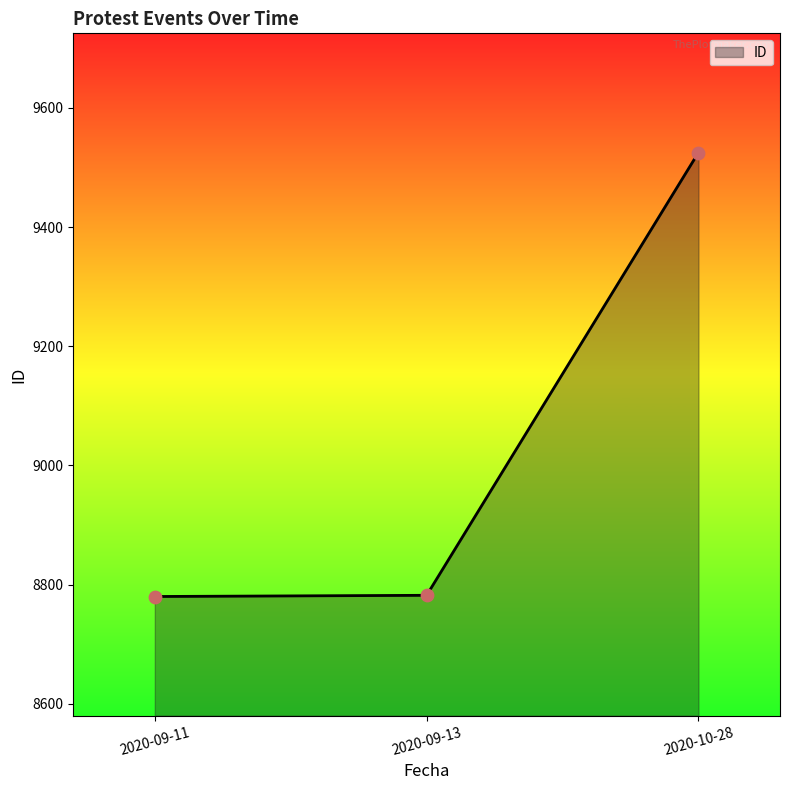

Between 2020-09-11 and 2020-10-28, which is larger?

2020-10-28